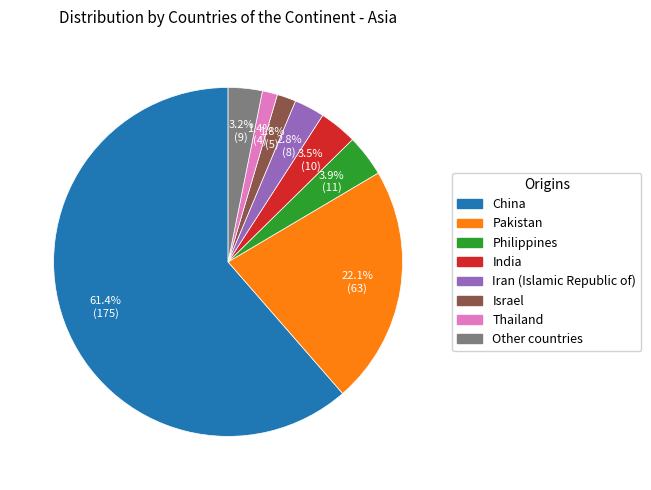

Which category has the biggest portion of the pie?

China